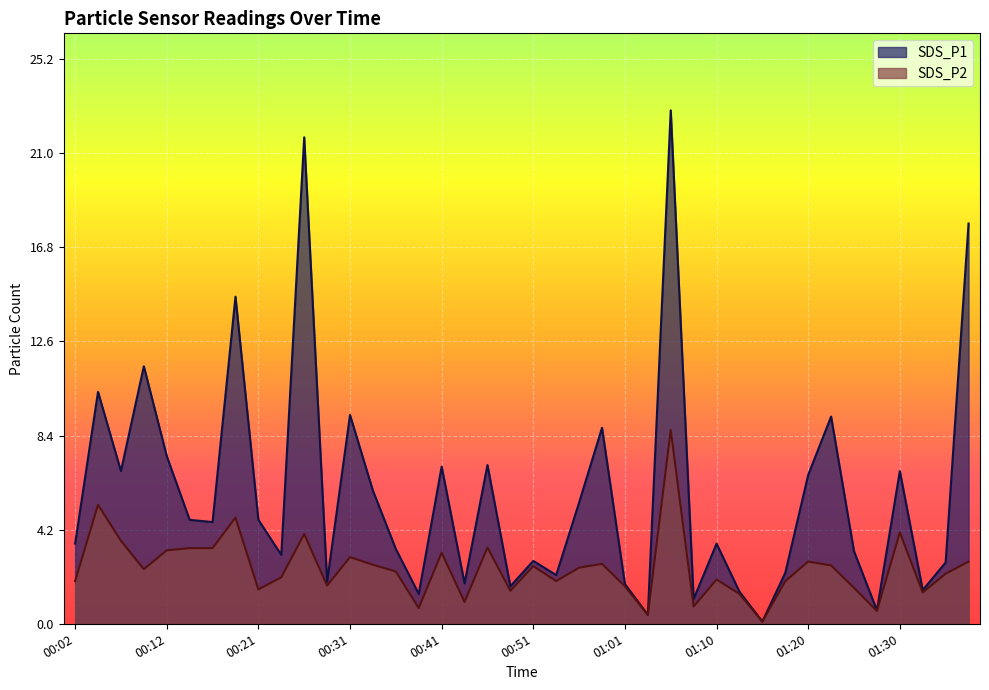

What is the maximum value shown in the chart?

22.9